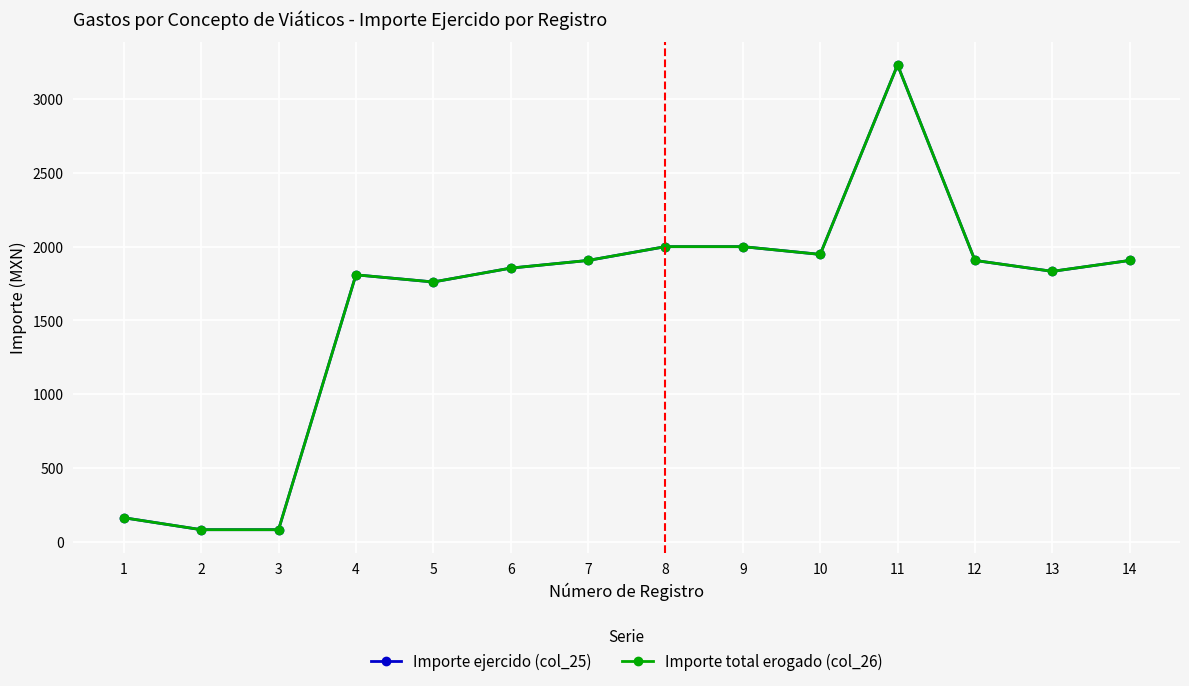

In Importe ejercido (col_25), how many points are higher than both neighbors (excluding endpoints)?

2